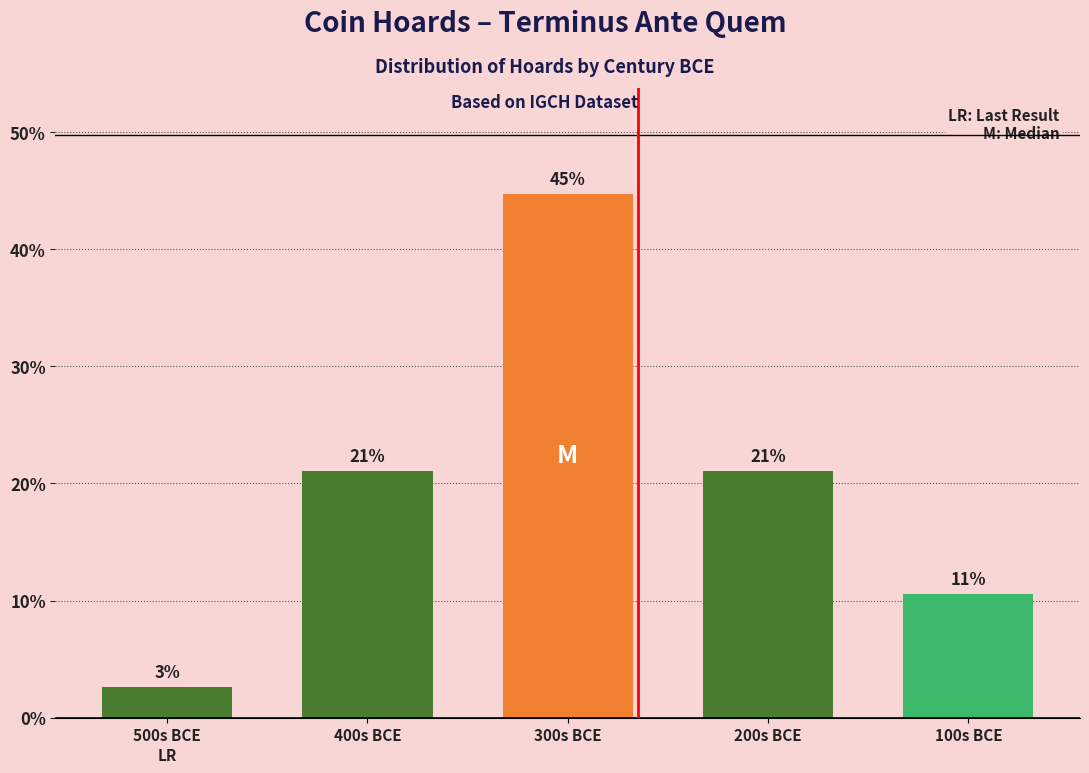

Are the bars grouped side by side (vs. stacked)?

No